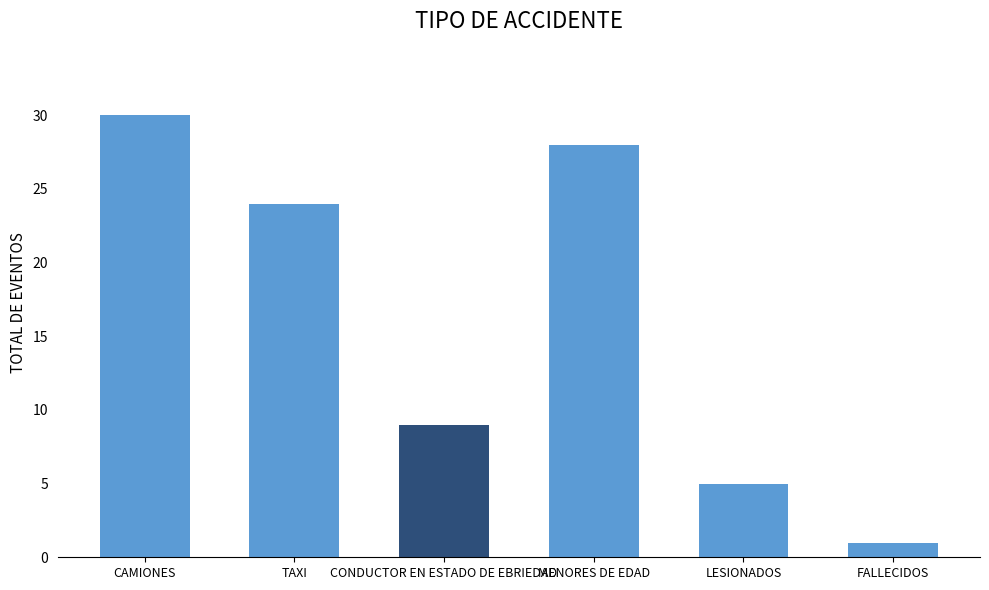

How many bars are there in total?

6